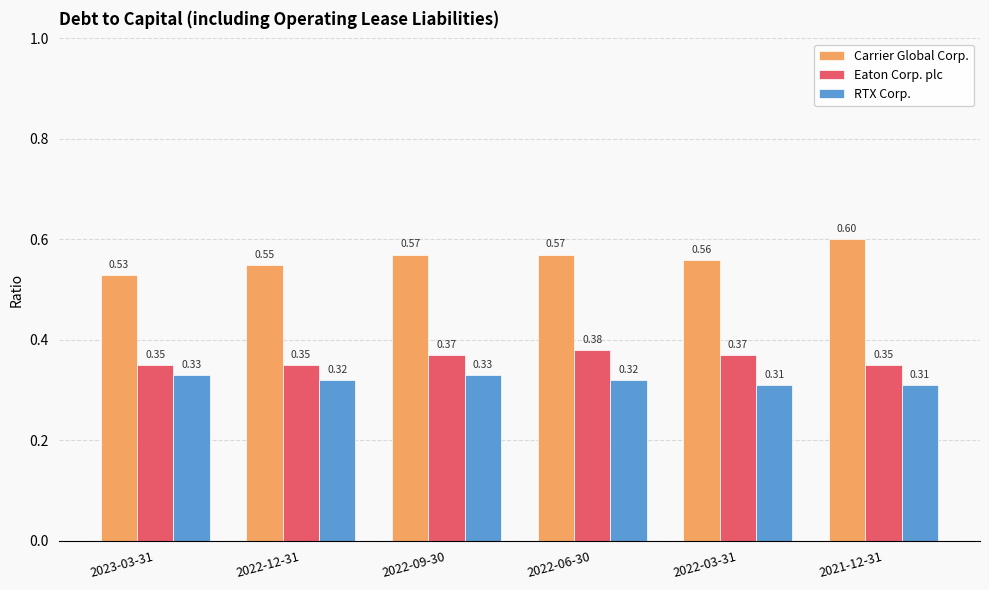

Which series changed the most between 2022-09-30 and 2022-03-31?

RTX Corp.